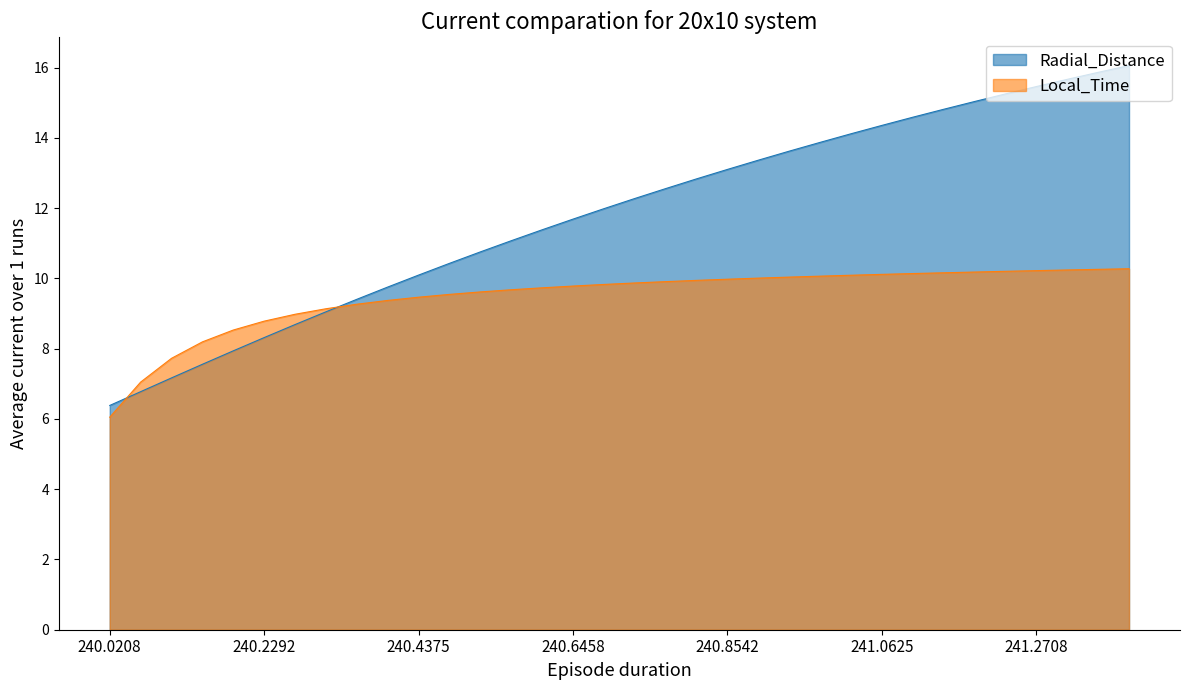

At which label does Radial_Distance reach its peak?

241.3958